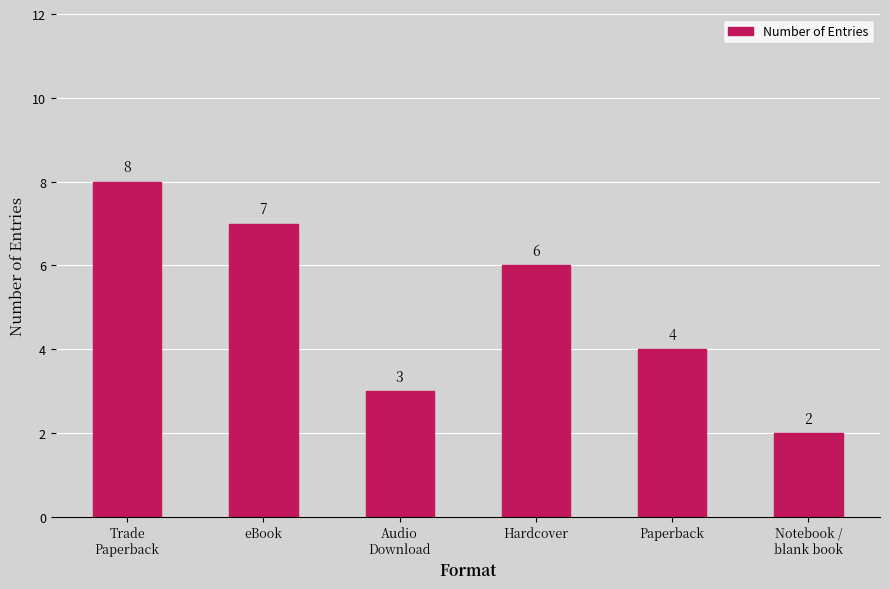

What is the minimum value shown in the chart?

2